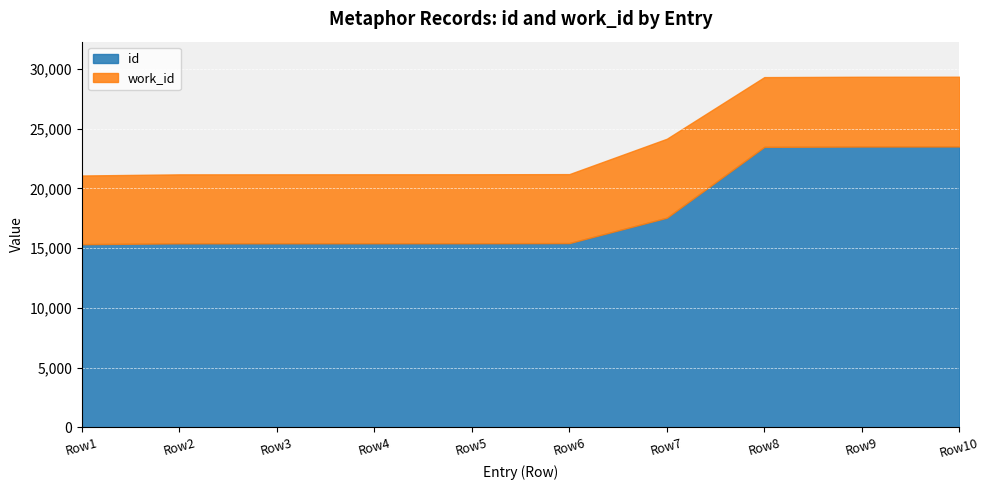

The value of id at Row9 is 23504. True or false?

True